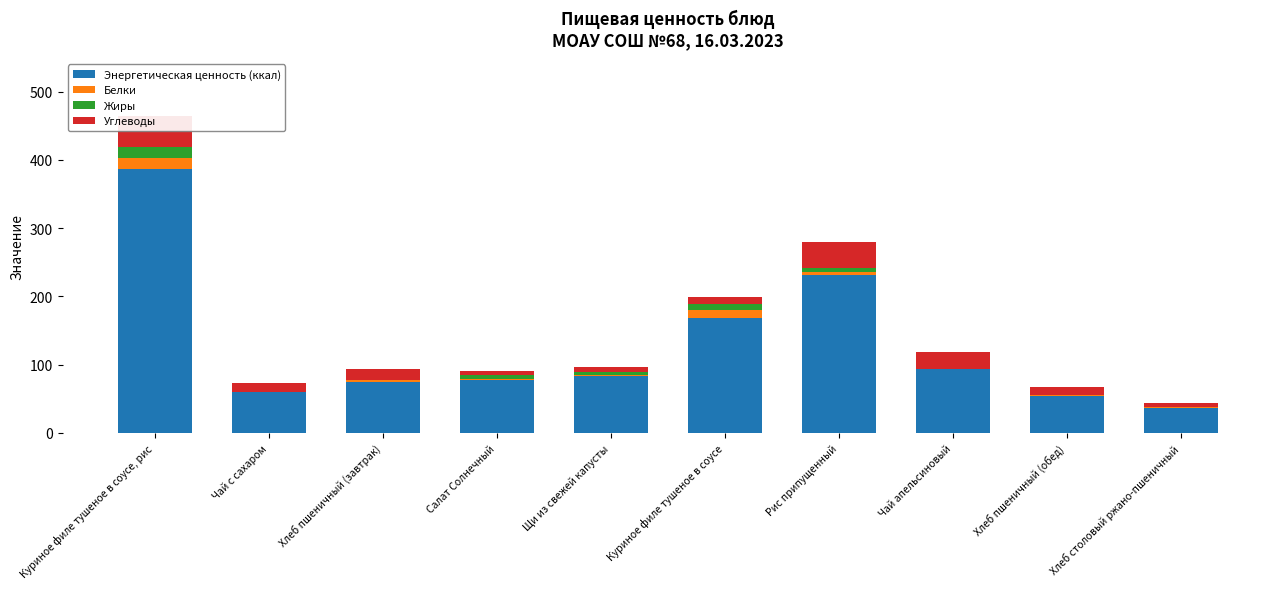

Is the value of Углеводы at Куриное филе тушеное в соусе greater than the value of Жиры at Хлеб пшеничный (обед)?

Yes